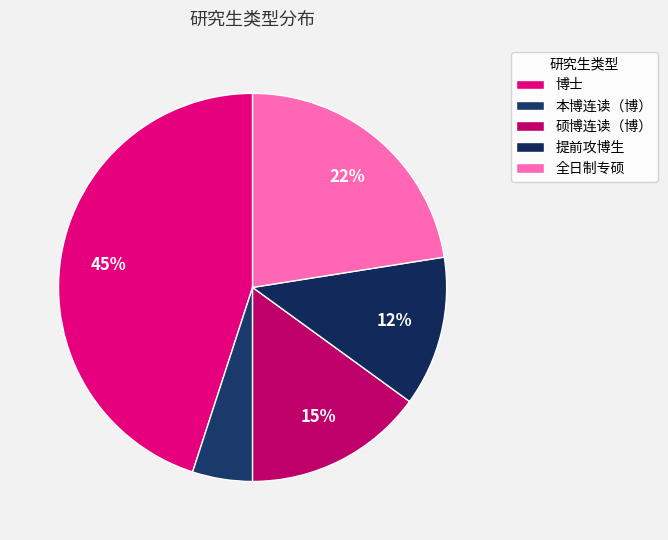

Approximately how many times larger is the value at 博士 compared to 提前攻博生?

3.6